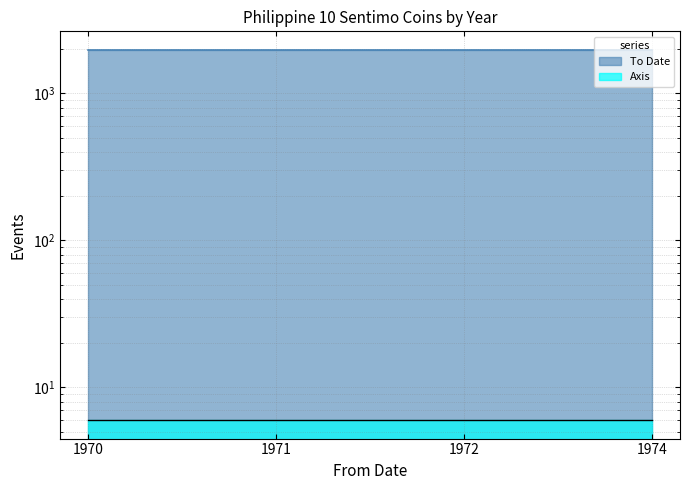

Reading left to right, what are all the values shown in this chart?

1970	1971	1972	1974